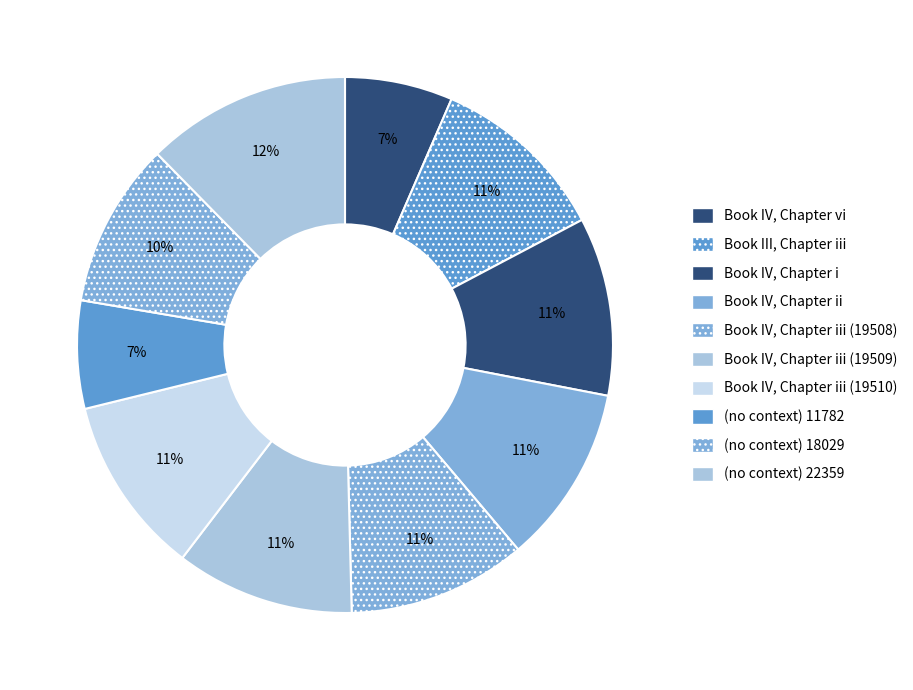

Which category has the biggest portion of the pie?

(no context) 22359